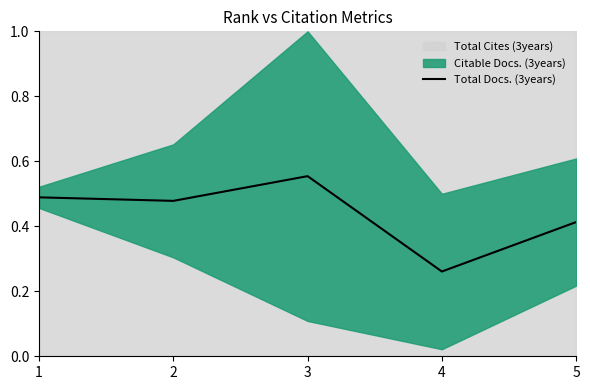

What is the sum of the values at 1 and 2?

1.0